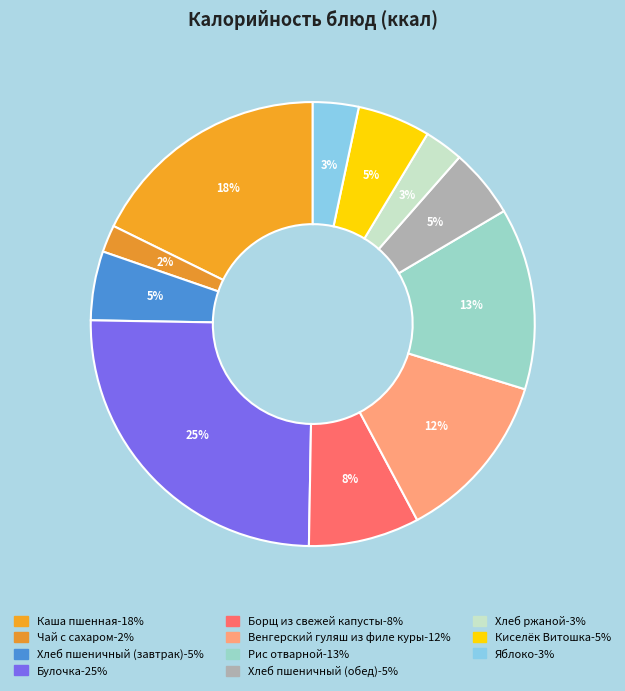

Is it true that Булочка is 30% of the pie?

False